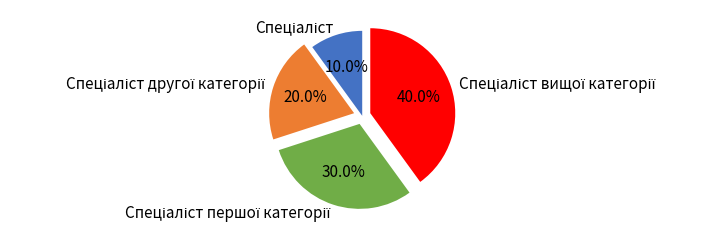

Is there a majority slice in this chart?

No